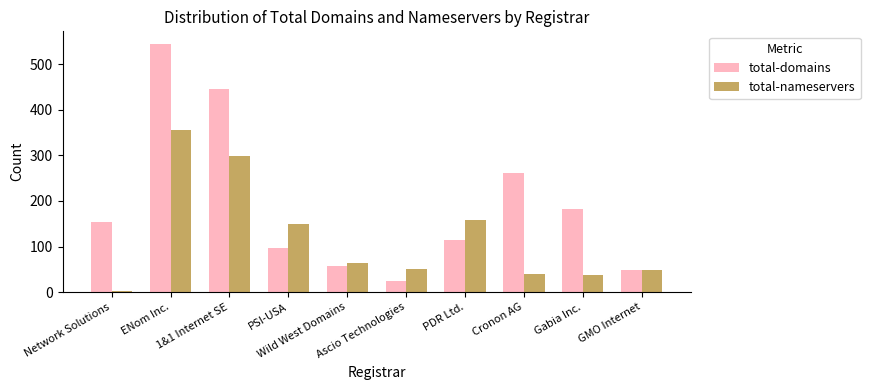

The total-domains series shows 154 at Network Solutions. True or false?

True